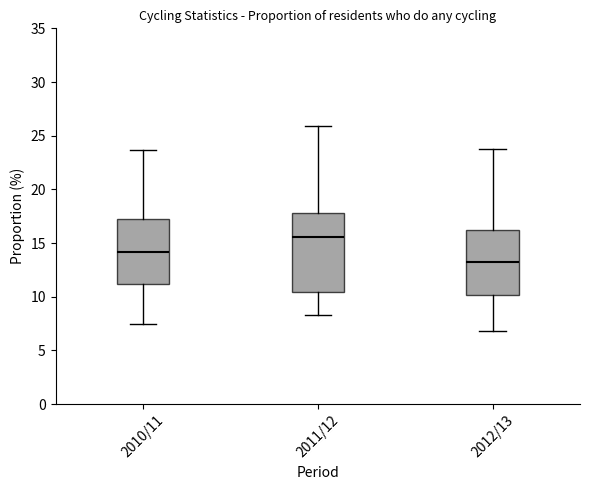

Which box is the tallest, from its lower edge to its upper edge?

2011/12